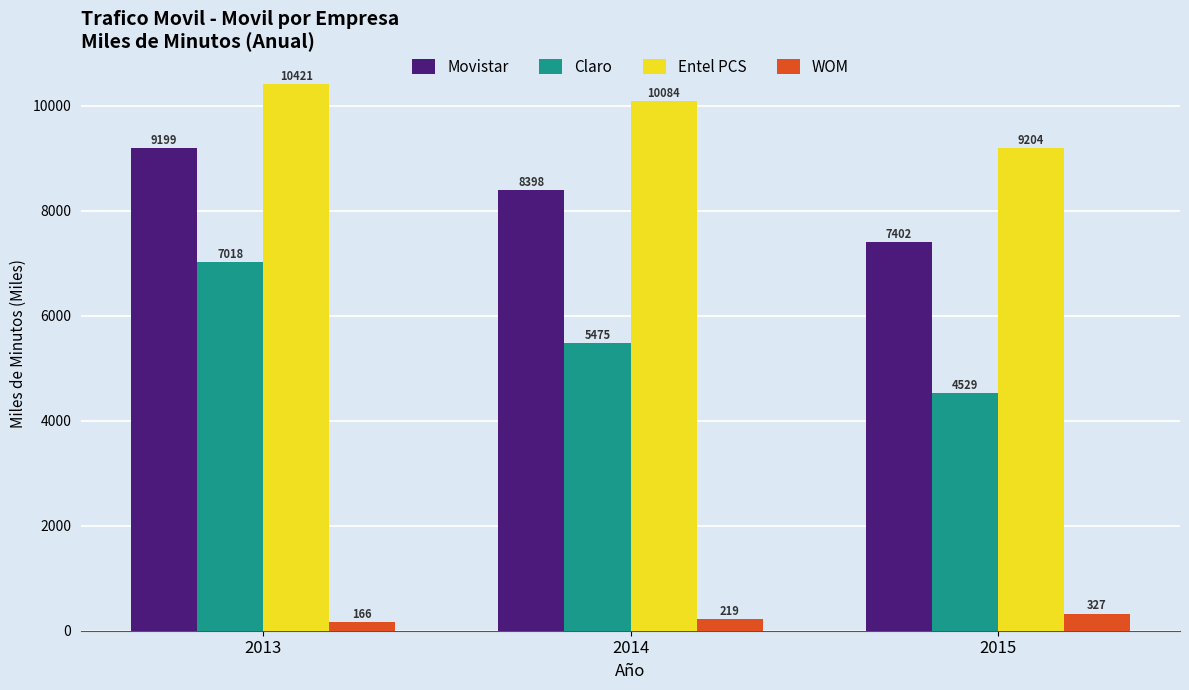

What is the value of the WOM bar at the 2nd from the left?

218.9